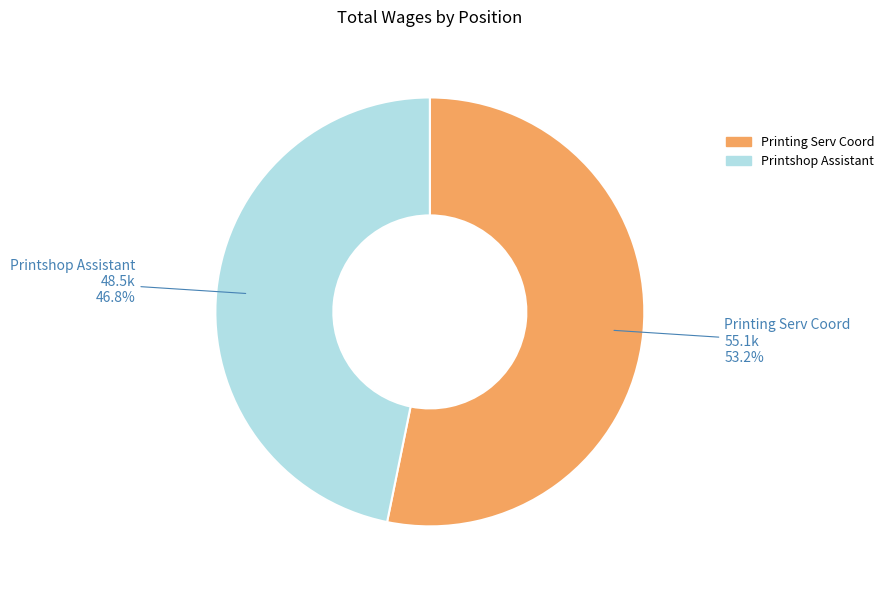

How much of the chart is everything except Printshop Assistant?

53.2%